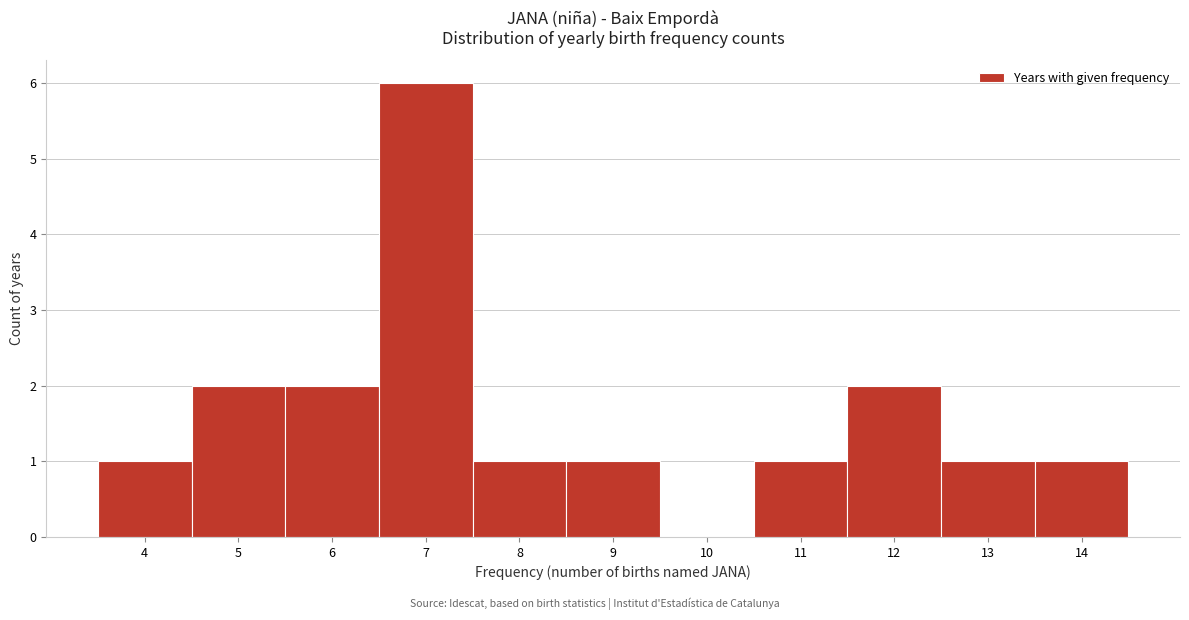

Over which range of the x-axis is the bar tallest?

6.5 to 7.5